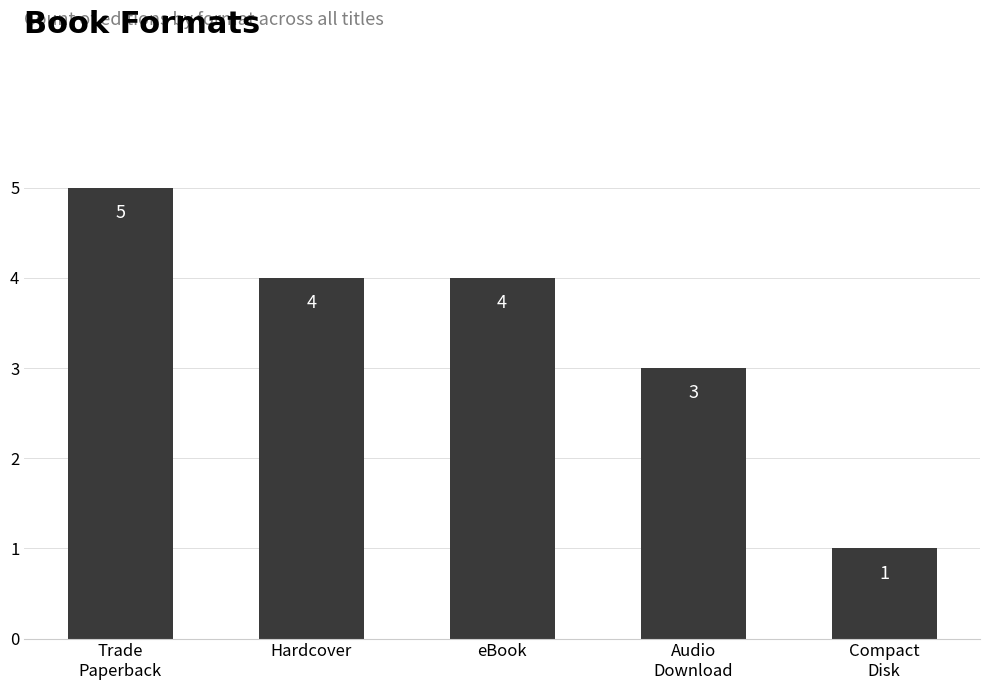

How many distinct data groups are displayed?

1